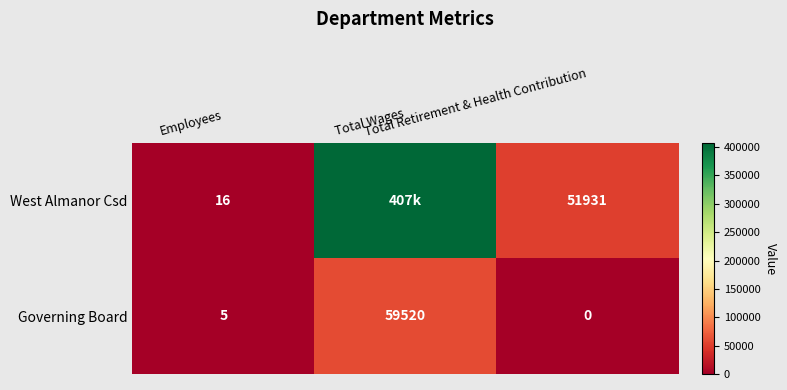

What is the average value of the Governing Board series?

19842